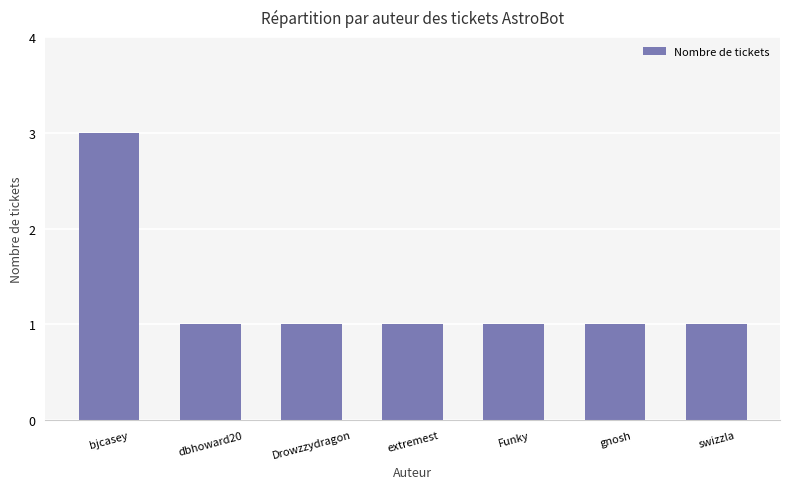

What is the ratio of the value at Funky to the value at bjcasey?

0.3